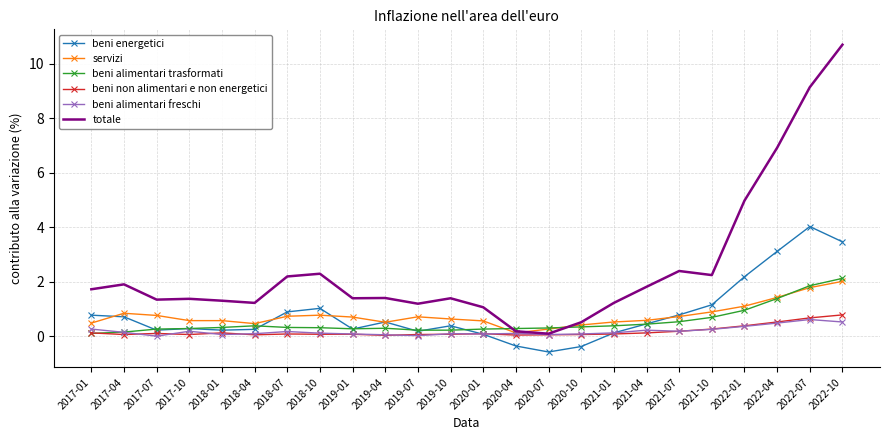

Where does the totale series first go above 1?

2017-01